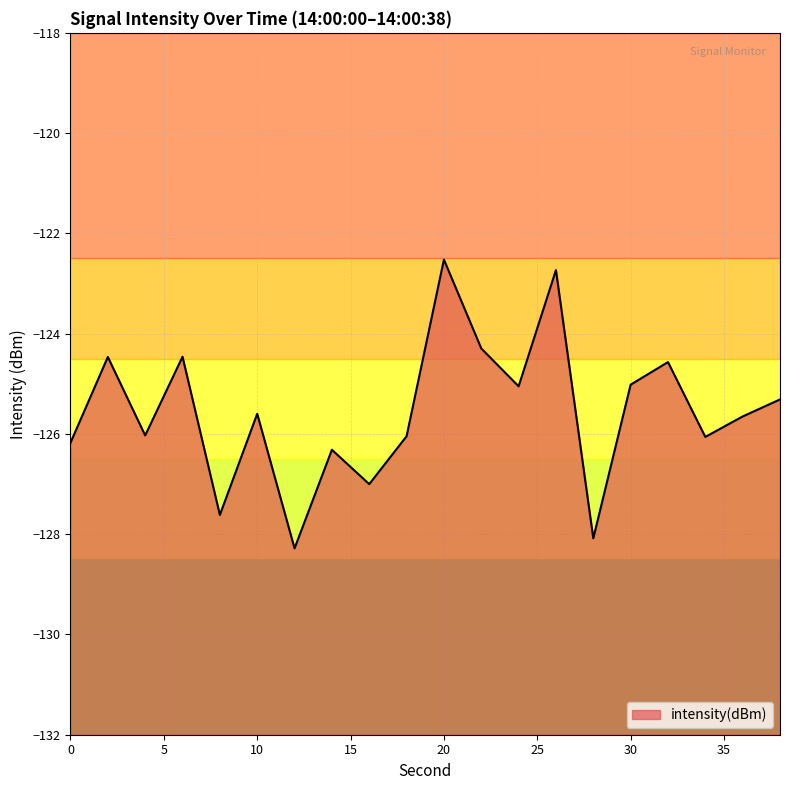

Does the chart display data point markers on the line(s)?

No